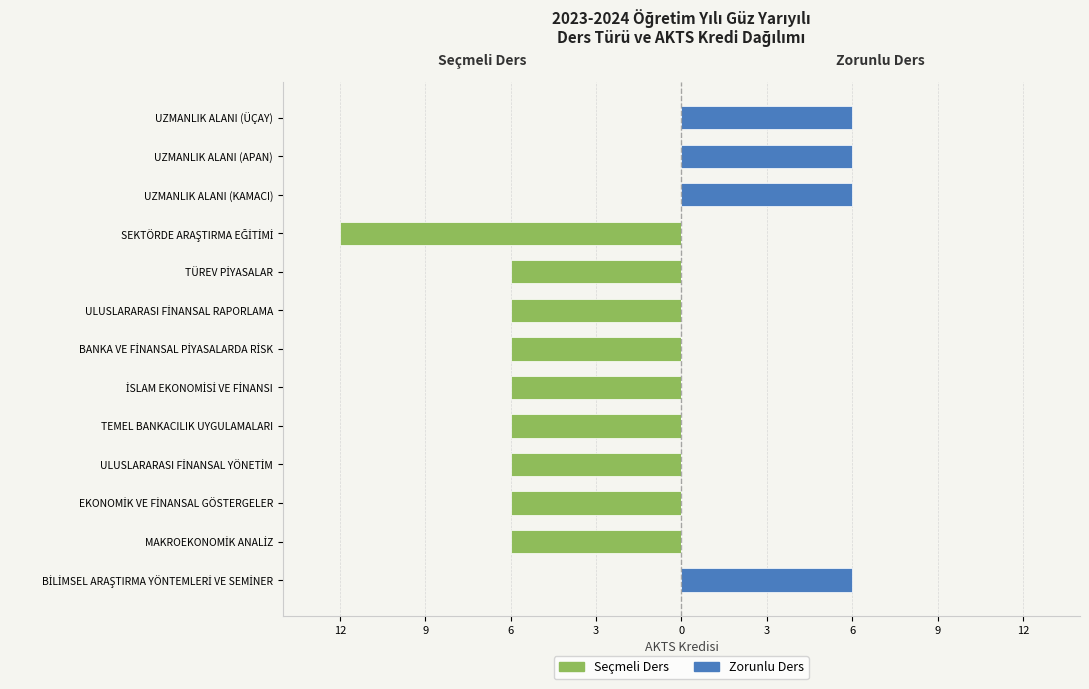

What is the difference between the second highest and second lowest values in the Seçmeli Ders series?

6